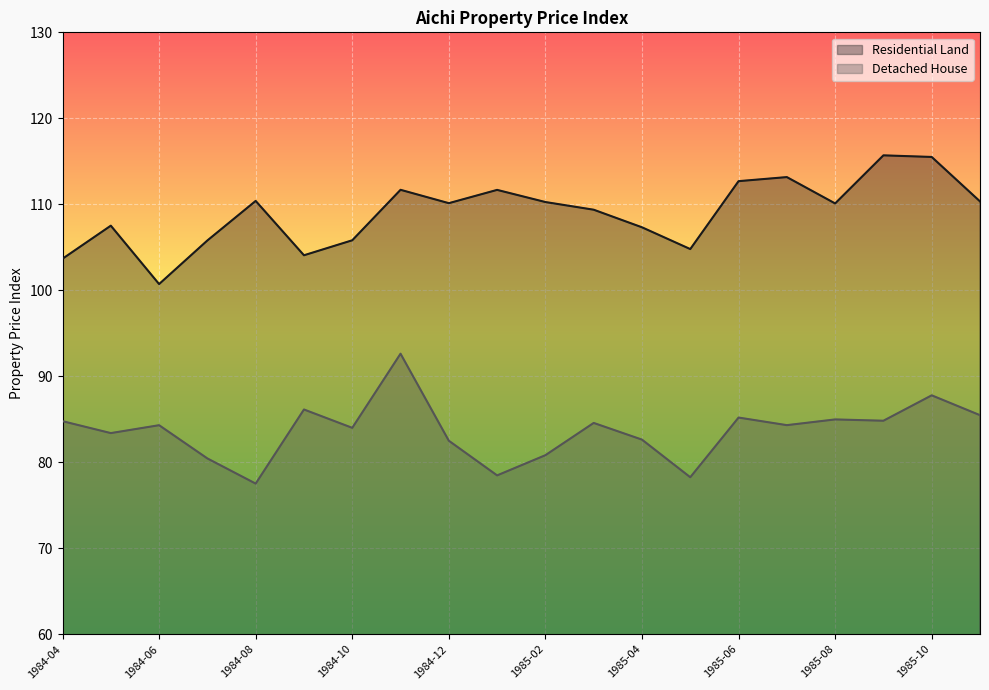

How many lines are shown in the chart?

2